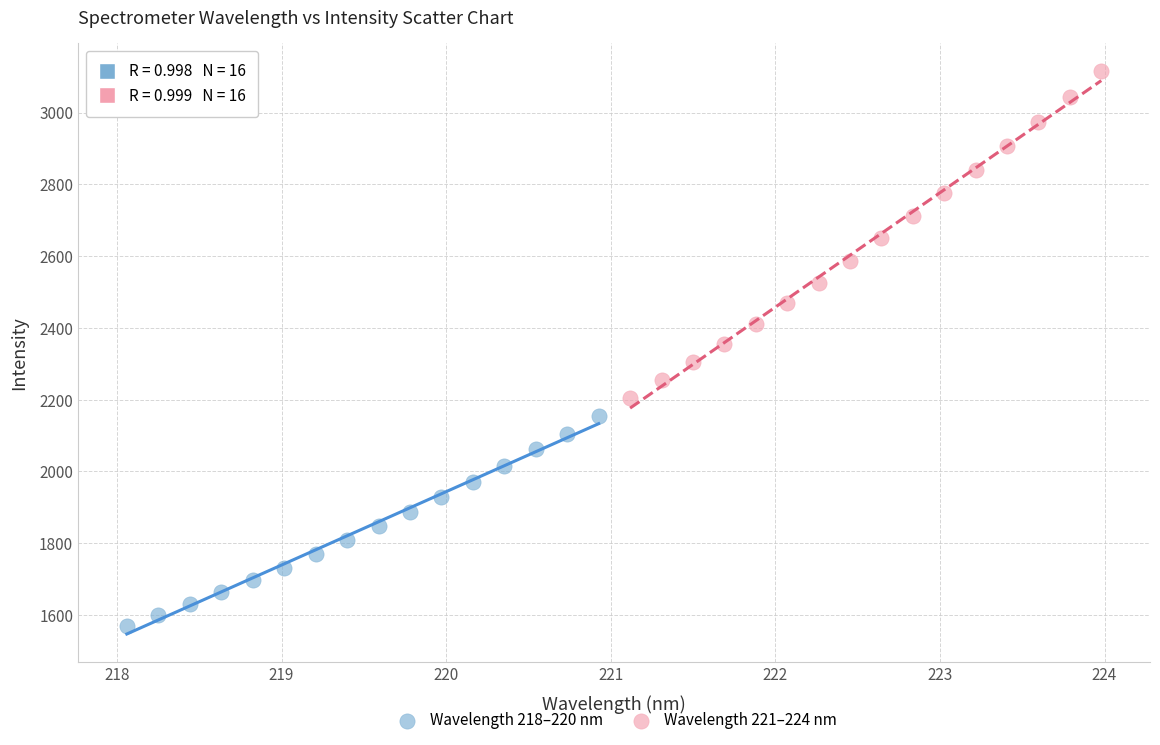

Which series contains the lowest Y value?

Wavelength 218–220 nm